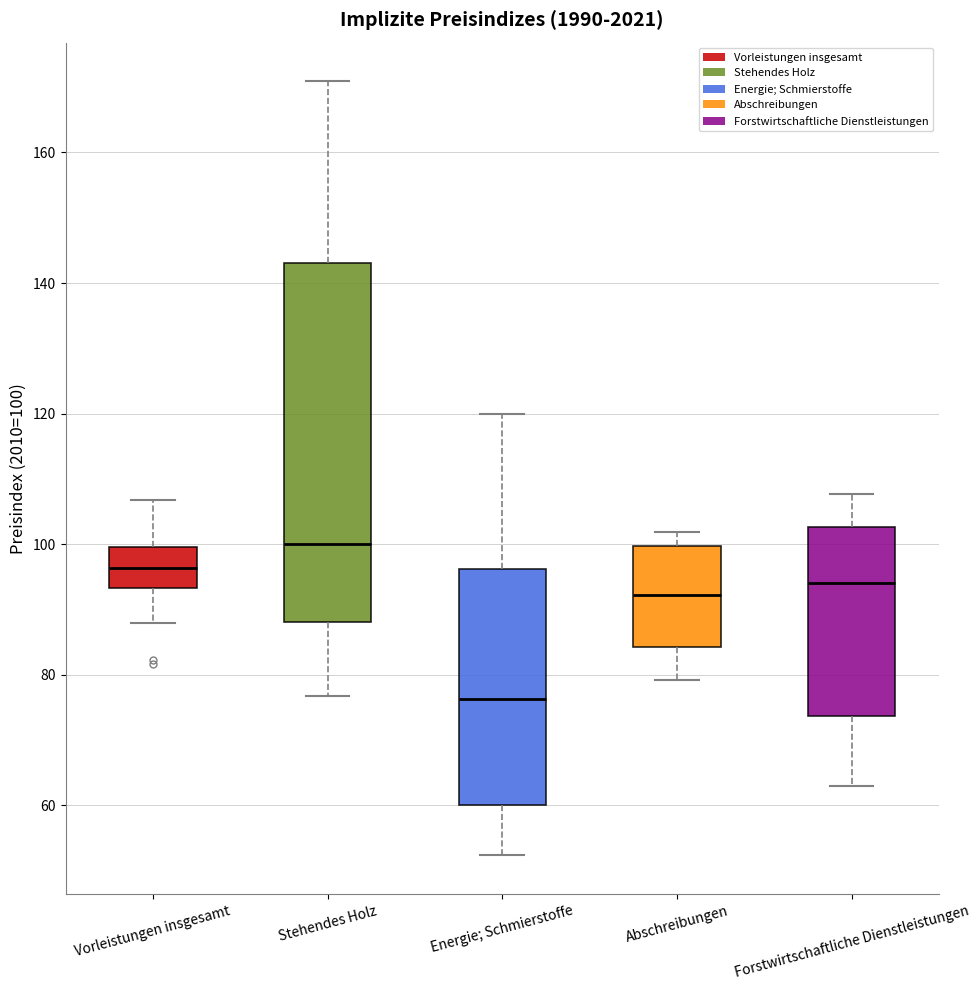

Reading left to right, read every box against the y-axis: the position of its median line, the range the box covers, and the ends of its whiskers. The values are not printed on the chart, so give them approximately, as read against the axis.

Vorleistungen insgesamt: median 96, box 94 to 100, whiskers 88 to 106
Stehendes Holz: median 100, box 88 to 144, whiskers 76 to 170
Energie; Schmierstoffe: median 76, box 60 to 96, whiskers 52 to 120
Abschreibungen: median 92, box 84 to 100, whiskers 80 to 102
Forstwirtschaftliche Dienstleistungen: median 94, box 74 to 102, whiskers 62 to 108